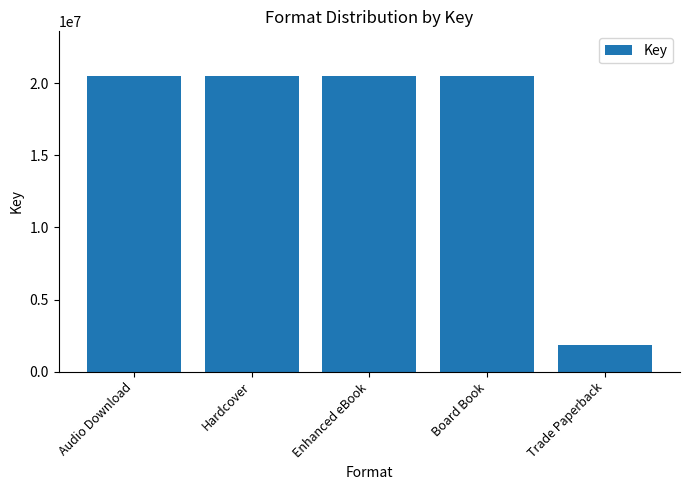

Are the bars grouped side by side (vs. stacked)?

No